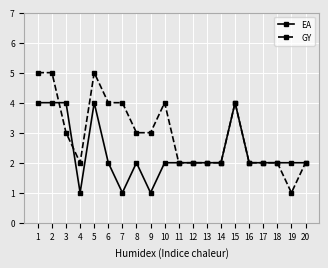

What is the total value across all series at 12?

4